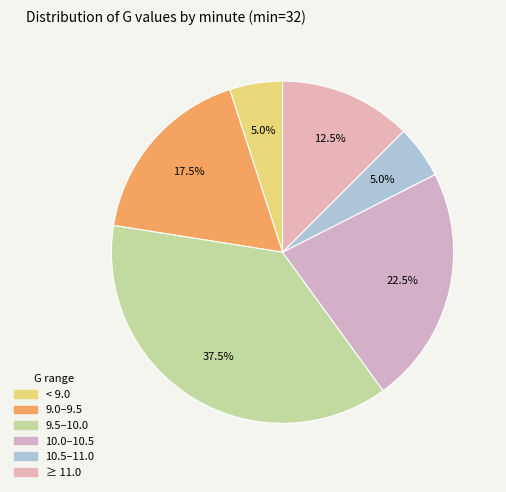

How many segments does this pie chart have?

6